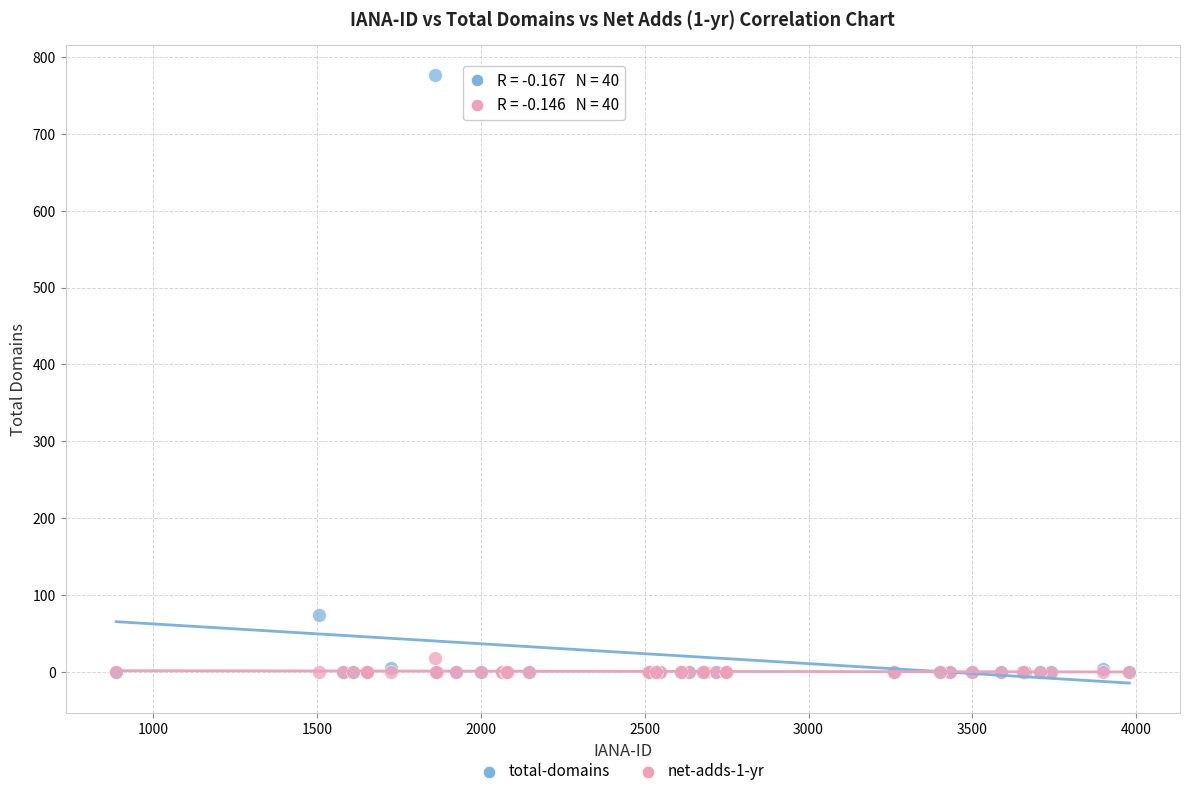

Which series has the widest spread of Y values?

total-domains